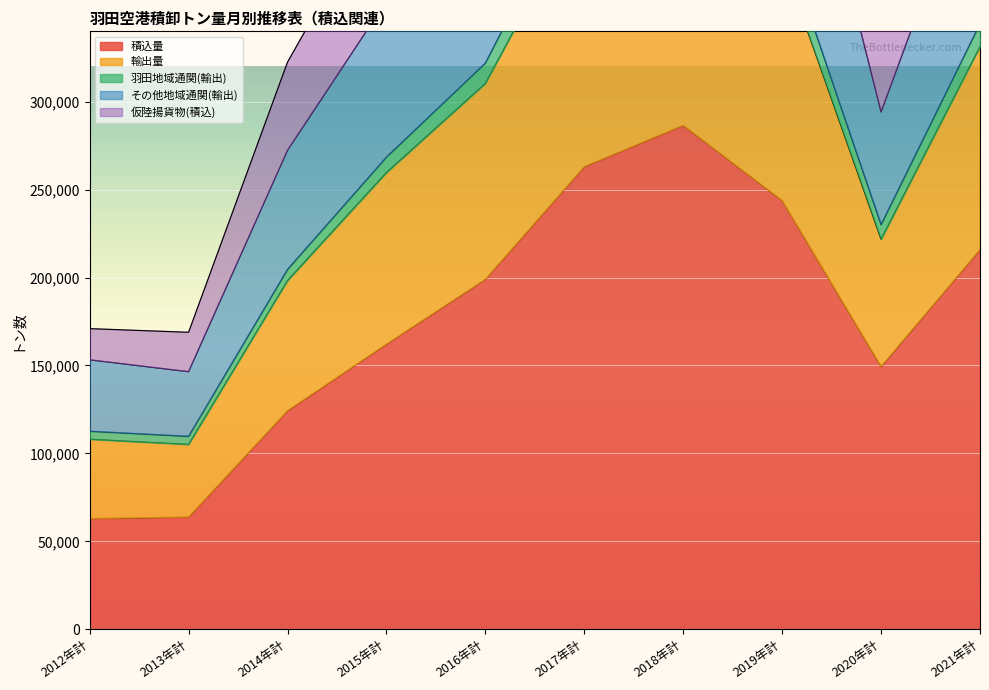

What is the difference between the maximum and minimum values in the 輸出量 series?

512409